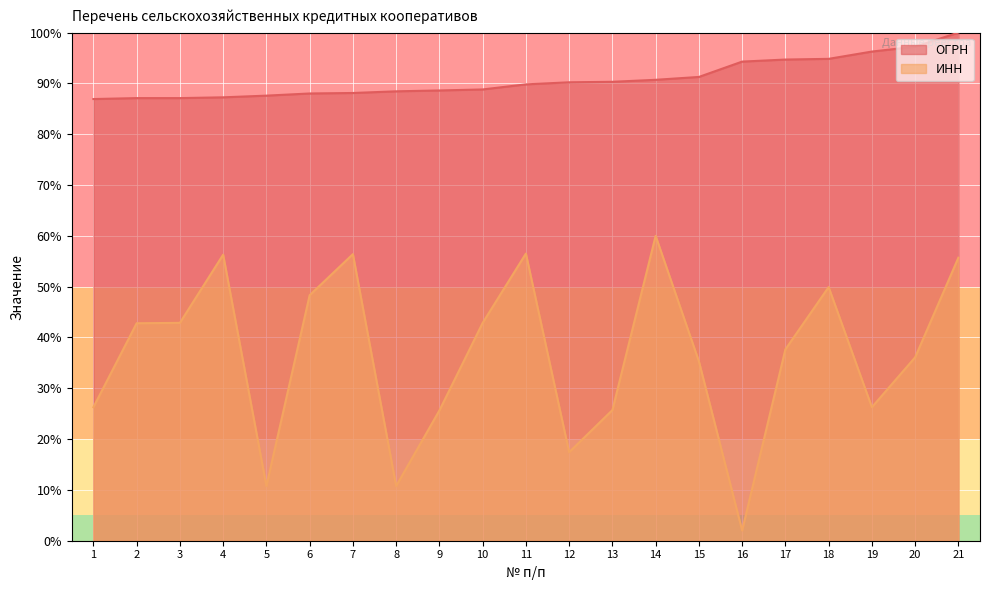

The value of ОГРН at 19 is 96.3. True or false?

True